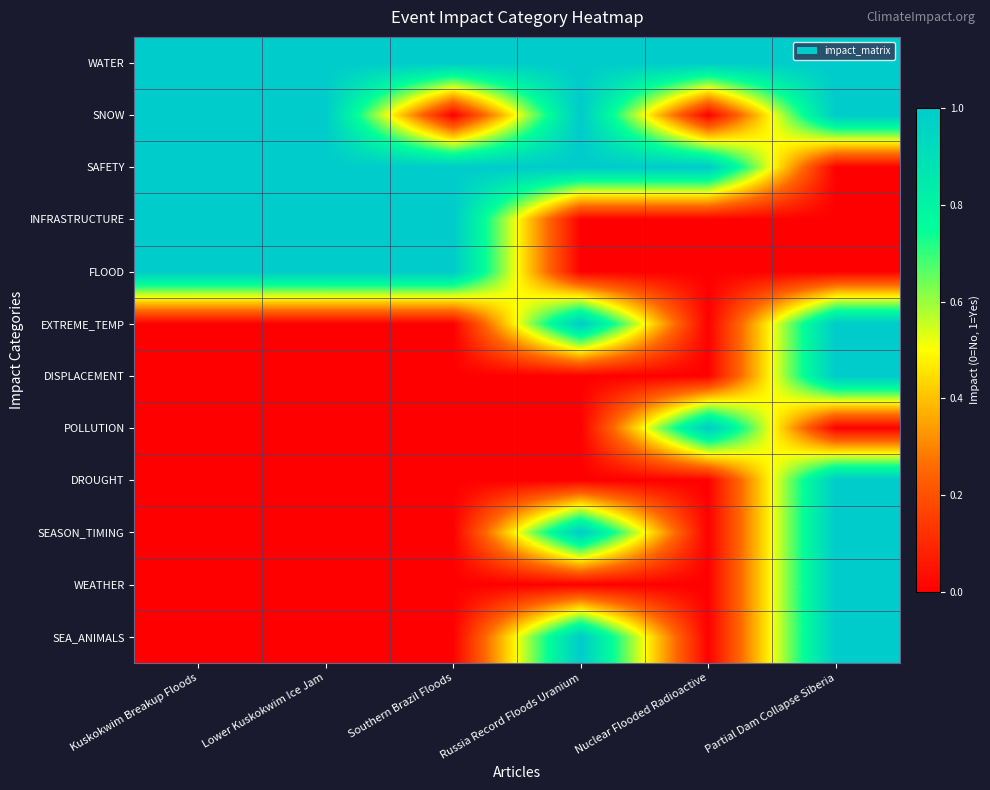

Between Kuskokwim Breakup Floods and Partial Dam Collapse Siberia, which is larger?

Kuskokwim Breakup Floods